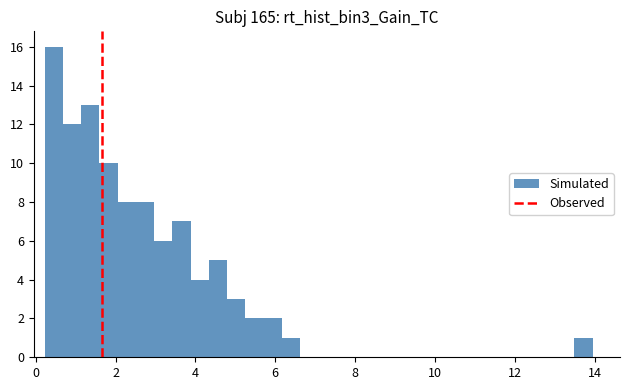

Read against the x-axis, roughly where is the centre of the tallest bar?

0.4